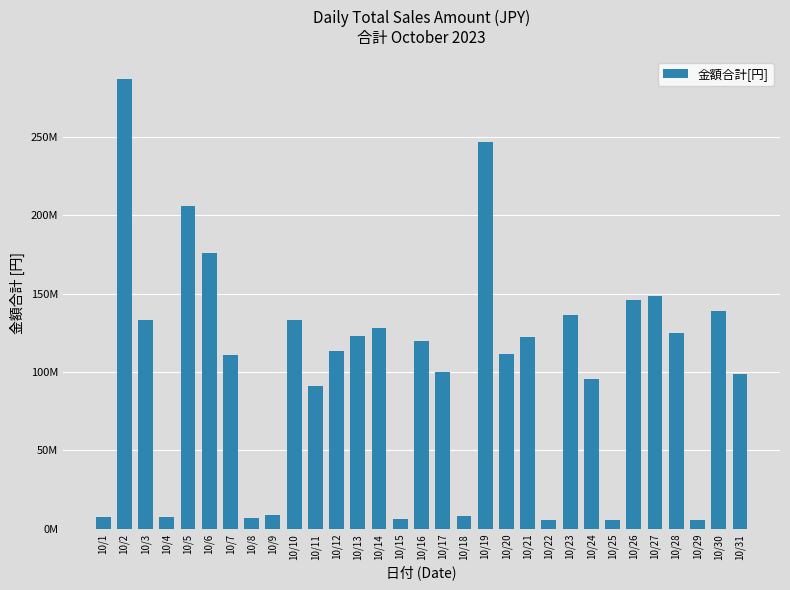

Does the chart contain any negative values?

No